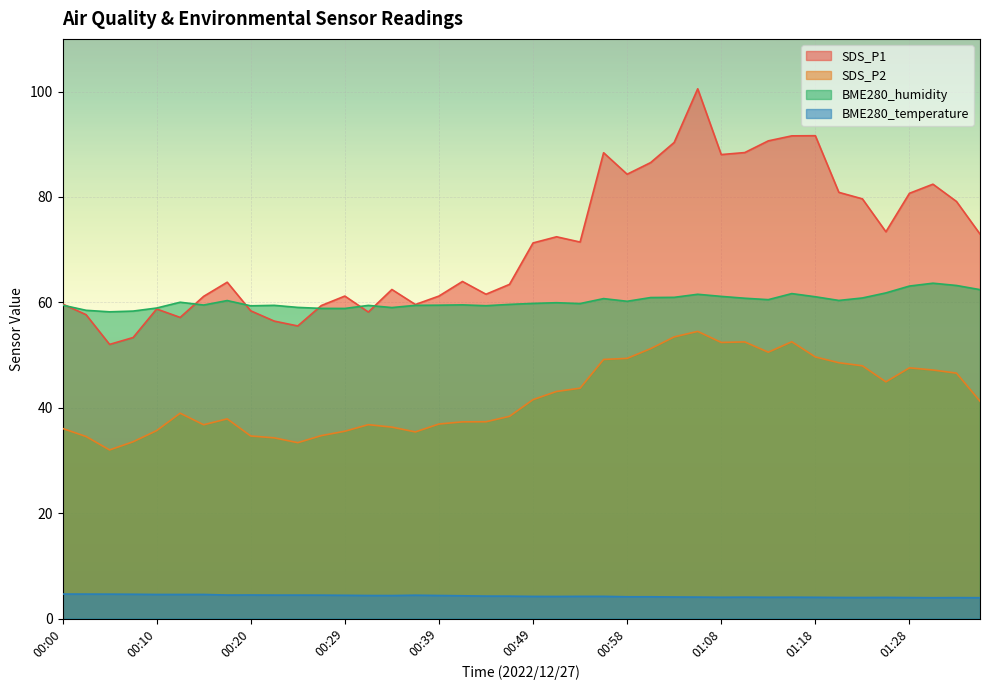

Does the chart display data point markers on the line(s)?

No